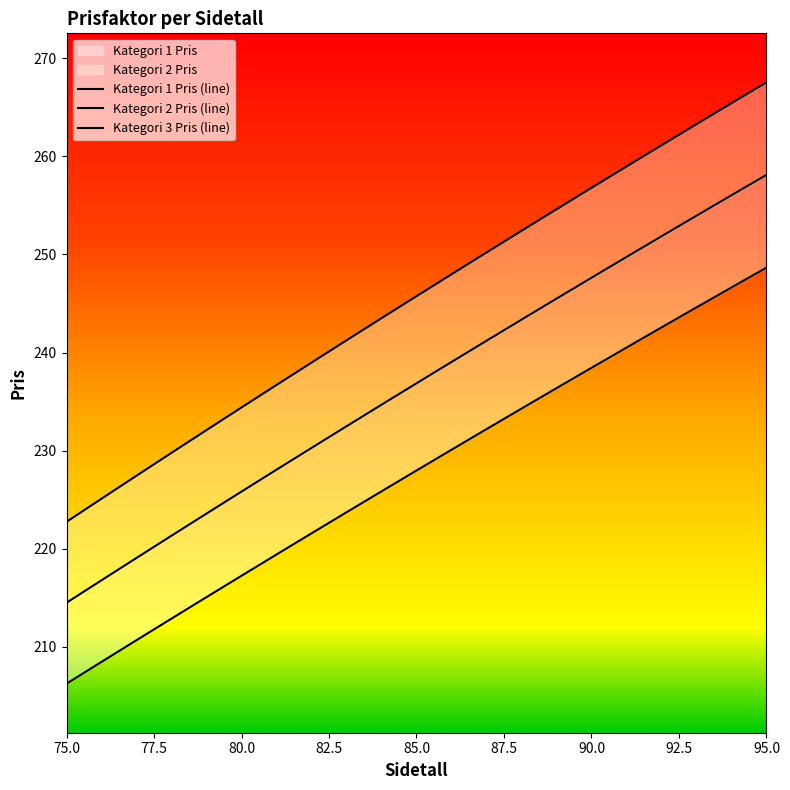

At how many categories does at least one series exceed 256?

6